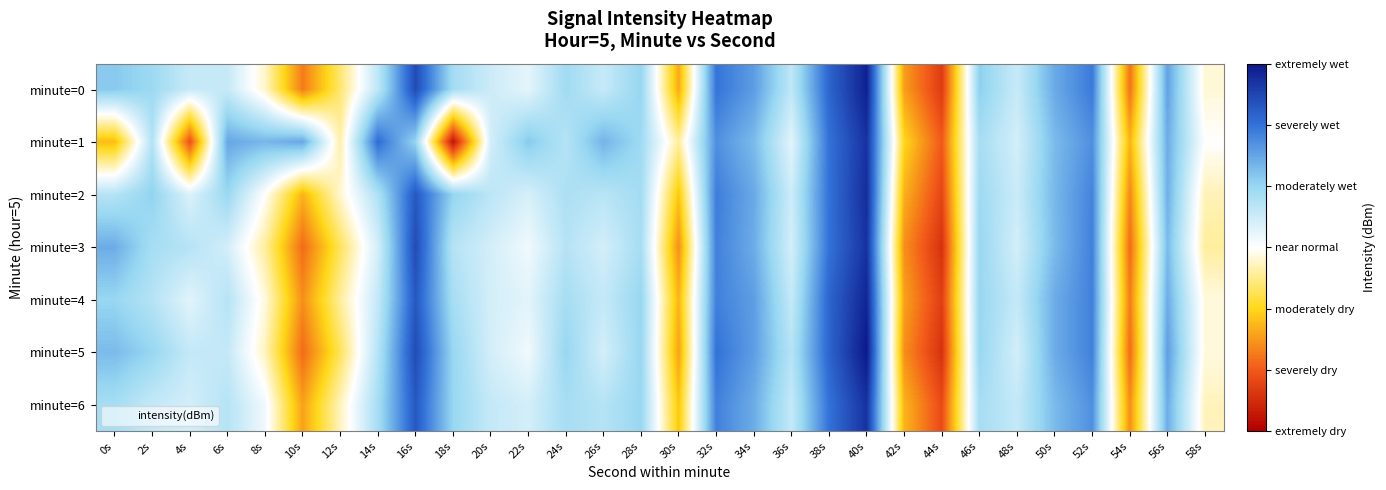

Reading right to left, transcribe all the data shown in this chart.

minute=0: 58s=-124.1	56s=-118.1	54s=-129.8	52s=-116.8	50s=-118.4	48s=-121.6	46s=-119.7	44s=-131.6	42s=-128.6	40s=-113.3	38s=-116.0	36s=-121.3	34s=-118.0	32s=-116.6	30s=-128.3	28s=-119.9	26s=-121.6	24s=-120.3	22s=-122.6	20s=-121.8	18s=-120.4	16s=-115.0	14s=-121.3	12s=-125.7	10s=-129.5	8s=-124.3	6s=-121.6	4s=-121.6	2s=-120.2	0s=-119.5
minute=1: 58s=-123.5	56s=-118.5	54s=-128.0	52s=-117.5	50s=-119.0	48s=-122.0	46s=-120.5	44s=-130.5	42s=-127.0	40s=-114.0	38s=-116.5	36s=-122.5	34s=-119.0	32s=-117.5	30s=-125.0	28s=-120.2	26s=-118.8	24s=-121.0	22s=-119.5	20s=-122.0	18s=-133.2	16s=-119.9	14s=-116.3	12s=-124.8	10s=-118.3	8s=-118.9	6s=-118.3	4s=-130.8	2s=-120.9	0s=-127.8
minute=2: 58s=-124.6	56s=-118.6	54s=-129.2	52s=-117.1	50s=-118.9	48s=-121.7	46s=-120.2	44s=-131.2	42s=-128.1	40s=-113.8	38s=-116.5	36s=-121.8	34s=-118.4	32s=-116.9	30s=-127.5	28s=-120.4	26s=-121.1	24s=-120.7	22s=-122.1	20s=-121.2	18s=-119.9	16s=-115.5	14s=-120.8	12s=-124.2	10s=-128.0	8s=-123.5	6s=-120.1	4s=-122.3	2s=-119.8	0s=-121.0
minute=3: 58s=-125.0	56s=-119.0	54s=-130.0	52s=-117.0	50s=-119.0	48s=-122.0	46s=-120.0	44s=-132.0	42s=-129.0	40s=-114.0	38s=-116.5	36s=-122.0	34s=-118.5	32s=-117.0	30s=-129.0	28s=-120.5	26s=-122.0	24s=-121.0	22s=-123.0	20s=-122.0	18s=-121.0	16s=-115.0	14s=-122.0	12s=-126.0	10s=-130.0	8s=-125.0	6s=-122.0	4s=-121.0	2s=-120.5	0s=-118.5
minute=4: 58s=-124.0	56s=-118.5	54s=-129.5	52s=-117.0	50s=-118.5	48s=-121.5	46s=-120.0	44s=-131.5	42s=-128.5	40s=-113.5	38s=-116.0	36s=-121.5	34s=-118.0	32s=-117.0	30s=-128.0	28s=-120.0	26s=-121.5	24s=-120.5	22s=-122.5	20s=-122.0	18s=-120.5	16s=-115.5	14s=-121.5	12s=-125.0	10s=-129.0	8s=-124.0	6s=-121.0	4s=-122.5	2s=-121.0	0s=-120.0
minute=5: 58s=-124.0	56s=-118.0	54s=-130.0	52s=-117.0	50s=-118.5	48s=-122.0	46s=-120.0	44s=-132.0	42s=-129.0	40s=-113.0	38s=-116.0	36s=-121.0	34s=-118.0	32s=-116.5	30s=-128.5	28s=-120.0	26s=-122.0	24s=-120.0	22s=-123.0	20s=-122.0	18s=-120.0	16s=-115.0	14s=-121.0	12s=-126.0	10s=-130.0	8s=-124.5	6s=-121.5	4s=-121.5	2s=-120.0	0s=-119.0
minute=6: 58s=-124.5	56s=-118.5	54s=-129.0	52s=-117.5	50s=-119.0	48s=-121.5	46s=-120.5	44s=-131.0	42s=-128.0	40s=-114.0	38s=-116.5	36s=-121.5	34s=-118.5	32s=-117.0	30s=-127.5	28s=-120.0	26s=-121.0	24s=-120.5	22s=-122.0	20s=-121.5	18s=-120.0	16s=-115.5	14s=-120.5	12s=-124.5	10s=-128.5	8s=-123.0	6s=-121.0	4s=-122.0	2s=-121.5	0s=-120.5